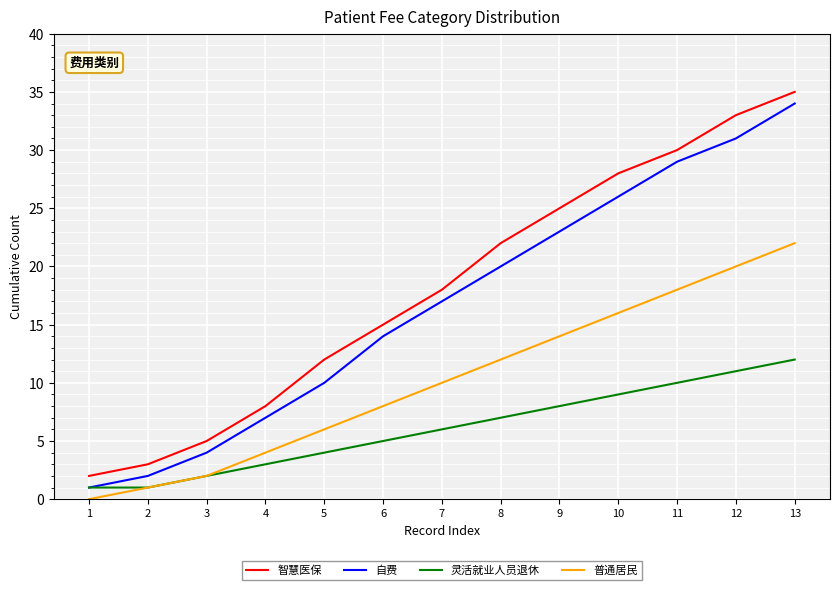

True or false: 智慧医保 and 灵活就业人员退休 cross at least once.

False